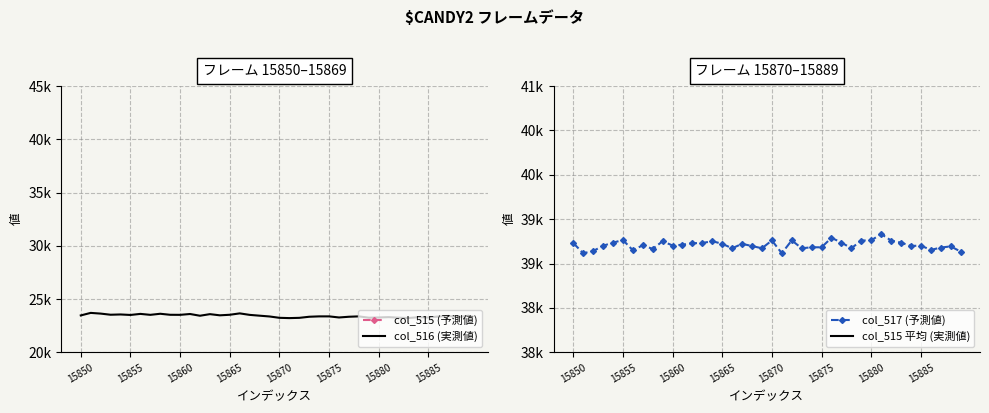

At which label is col_515 平均 (実測値) closest to 2898?

15850